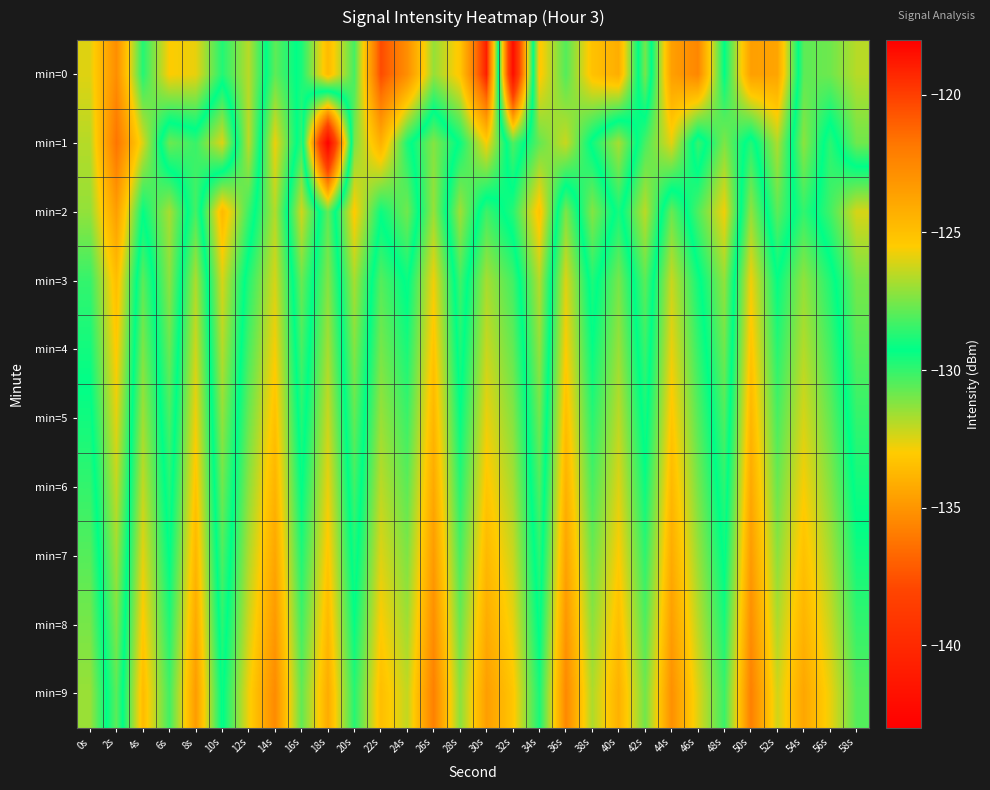

Which category has the lowest value across all series?

18s